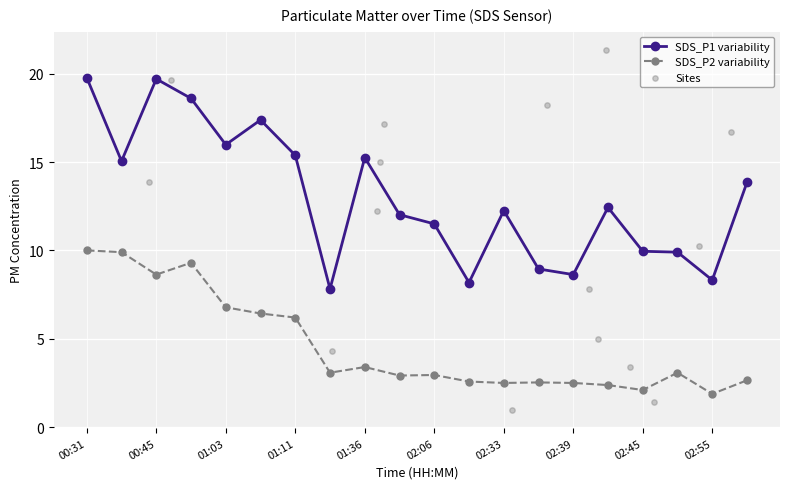

Which series has the widest spread of Y values?

SDS_P1